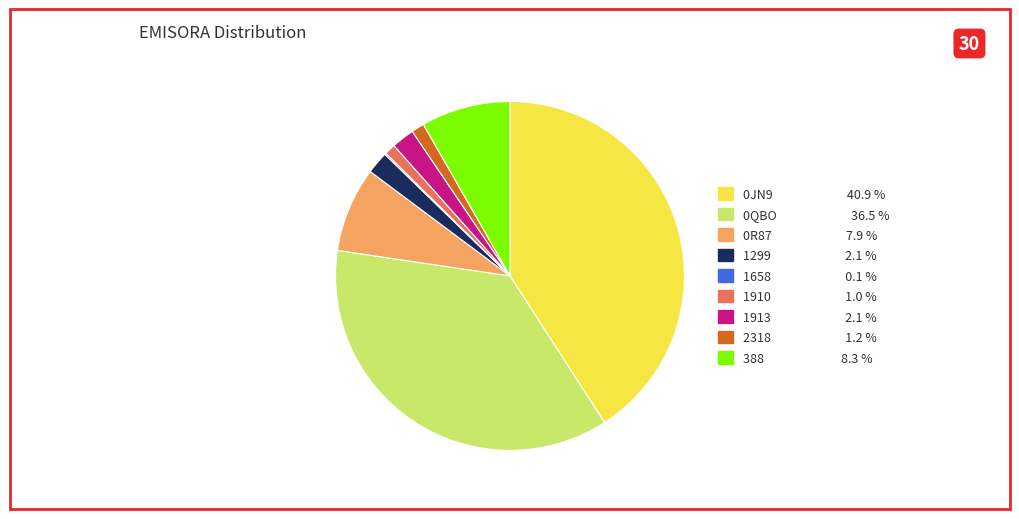

Do 388 and 0R87 together represent more than half of the pie?

No